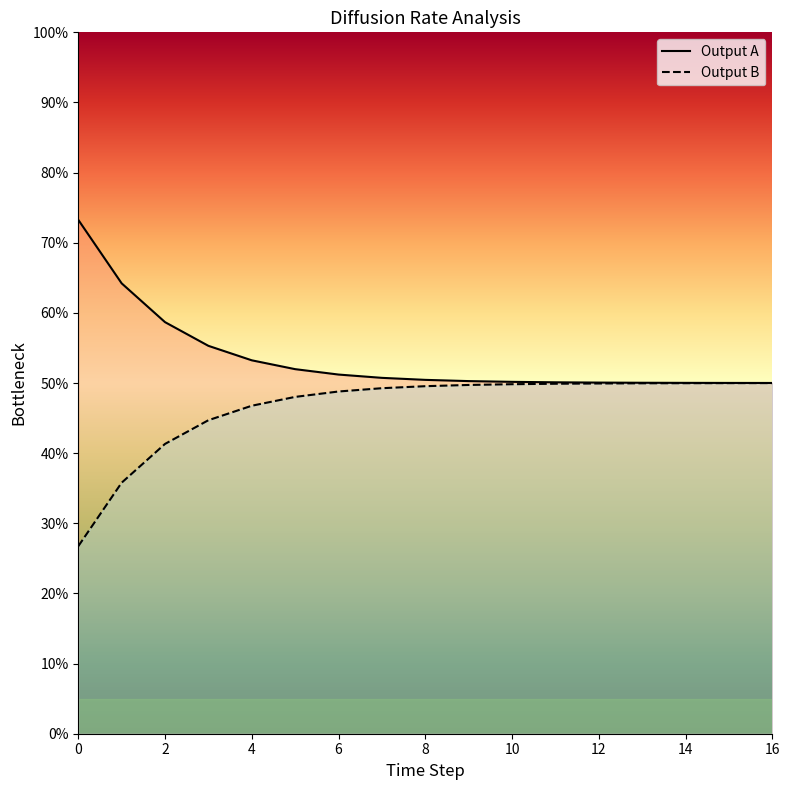

The value of Output B at 5 is 17.4. True or false?

False